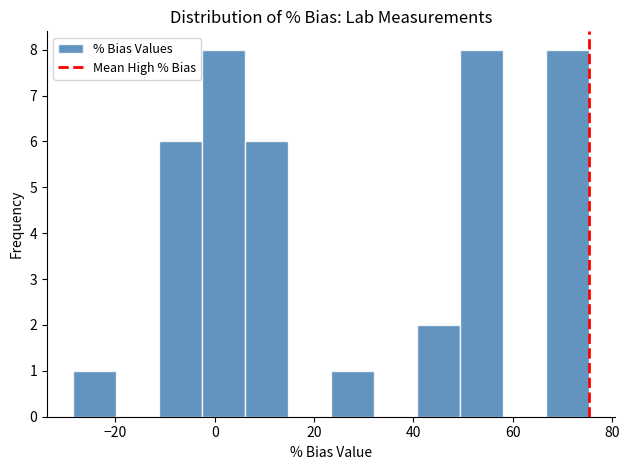

What is the height of the bar covering 66 to 76 on the x-axis? Neither the bar edges nor the heights are printed on the chart, so give them approximately, as read against the axes.

8